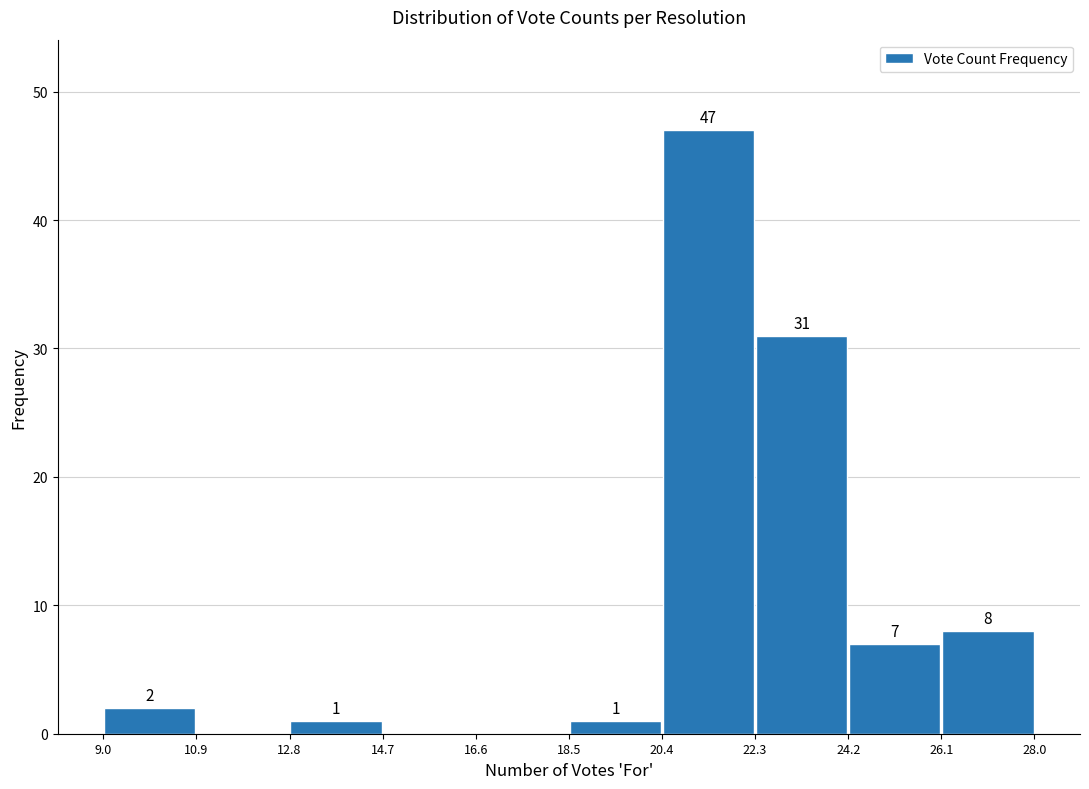

Over which range of the x-axis is the bar tallest?

20.4 to 22.3